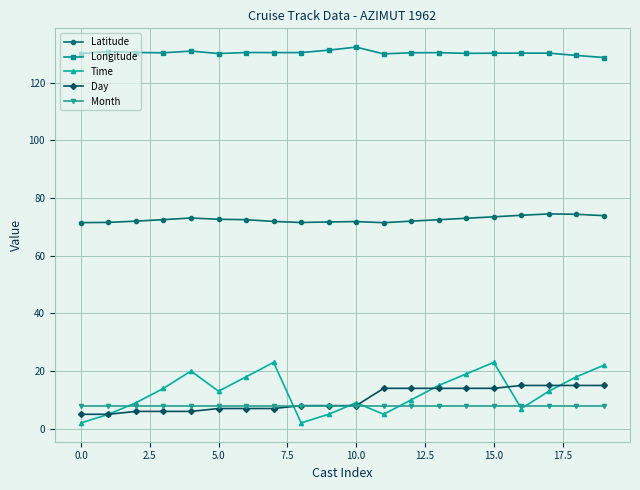

What is the highest value of the Day series?

15.0